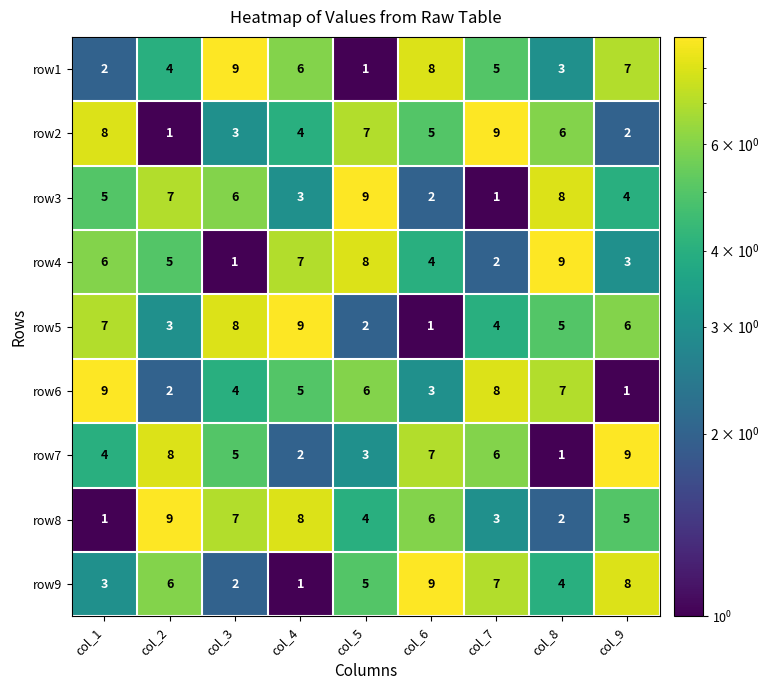

True or false: row7 has a value of 9 at col_9.

True